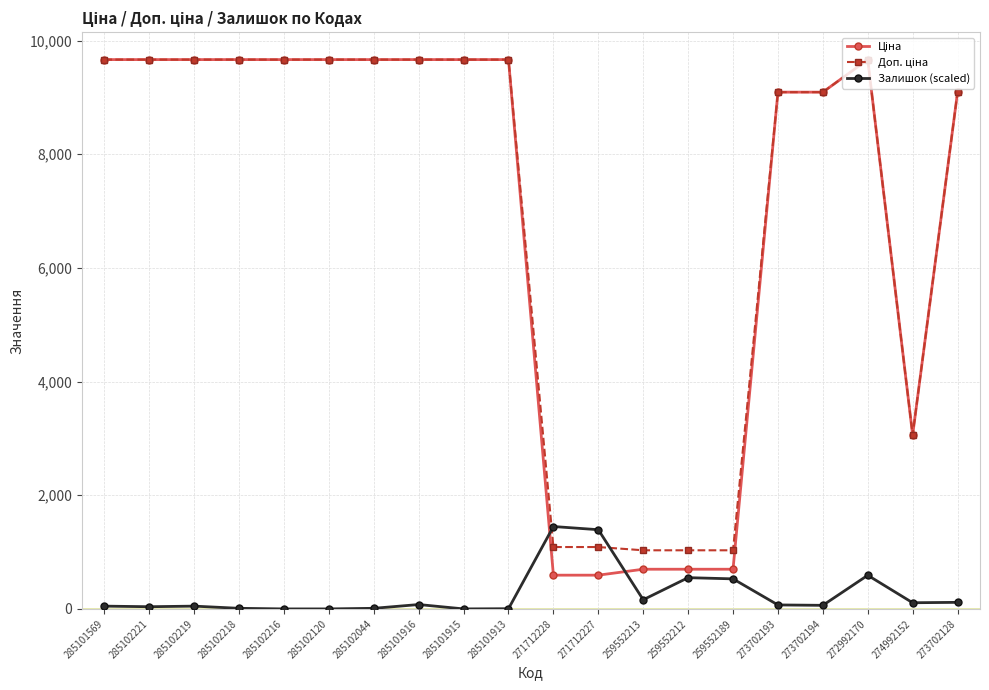

The value of Залишок (scaled) at 271712228 is 890.9. True or false?

False